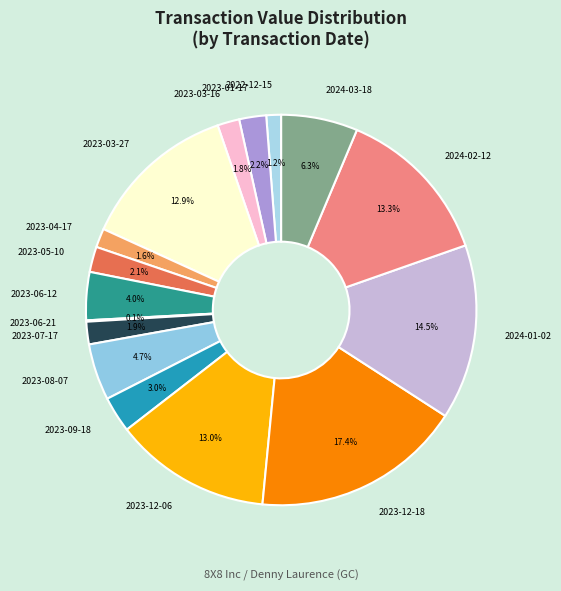

Combined, what portion of the pie is 2023-03-16 and 2023-04-17?

3.4%